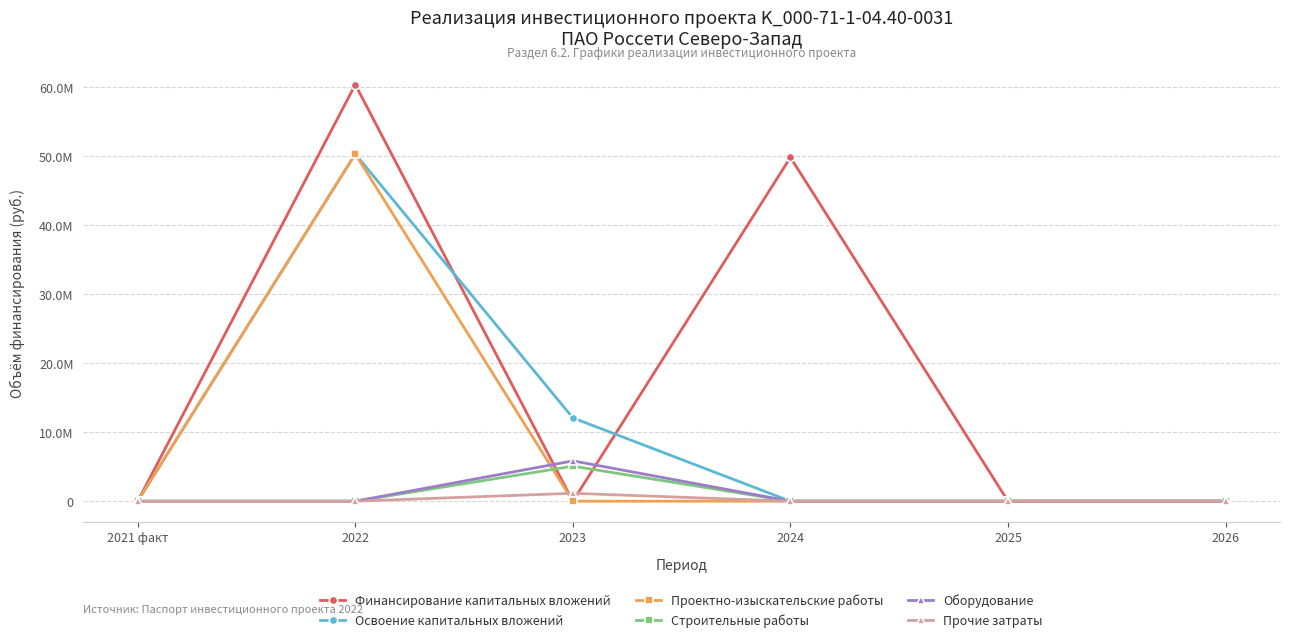

What are all the series names shown in the legend?

Финансирование капитальных вложений, Освоение капитальных вложений, Проектно-изыскательские работы, Строительные работы, Оборудование, Прочие затраты